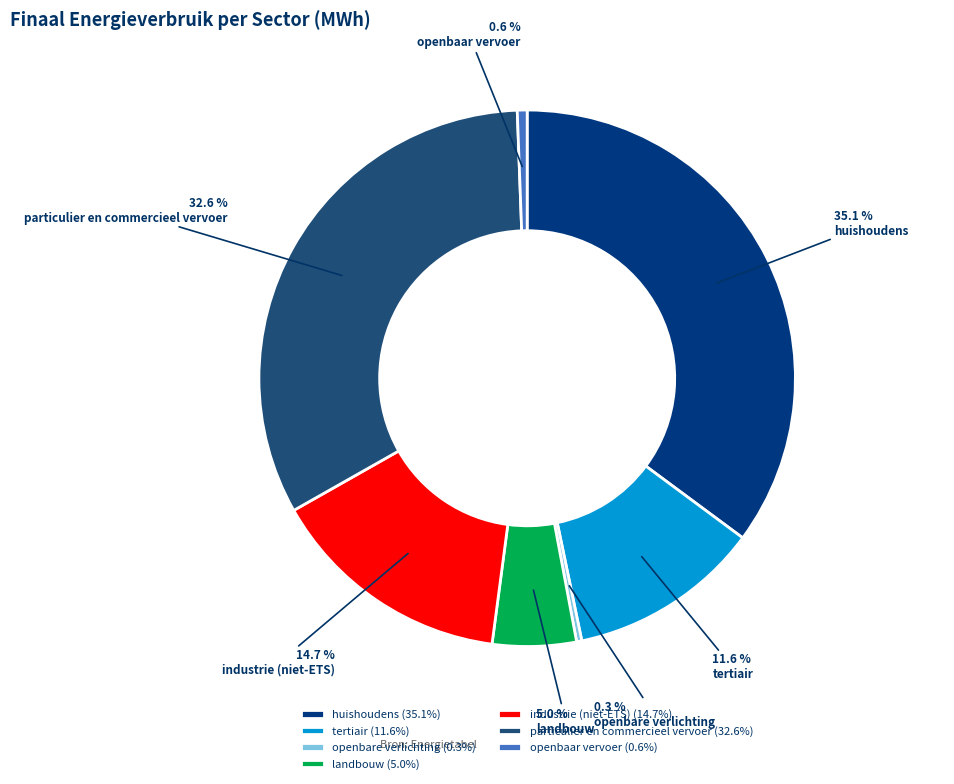

Is there any slice that represents more than half of the pie?

No